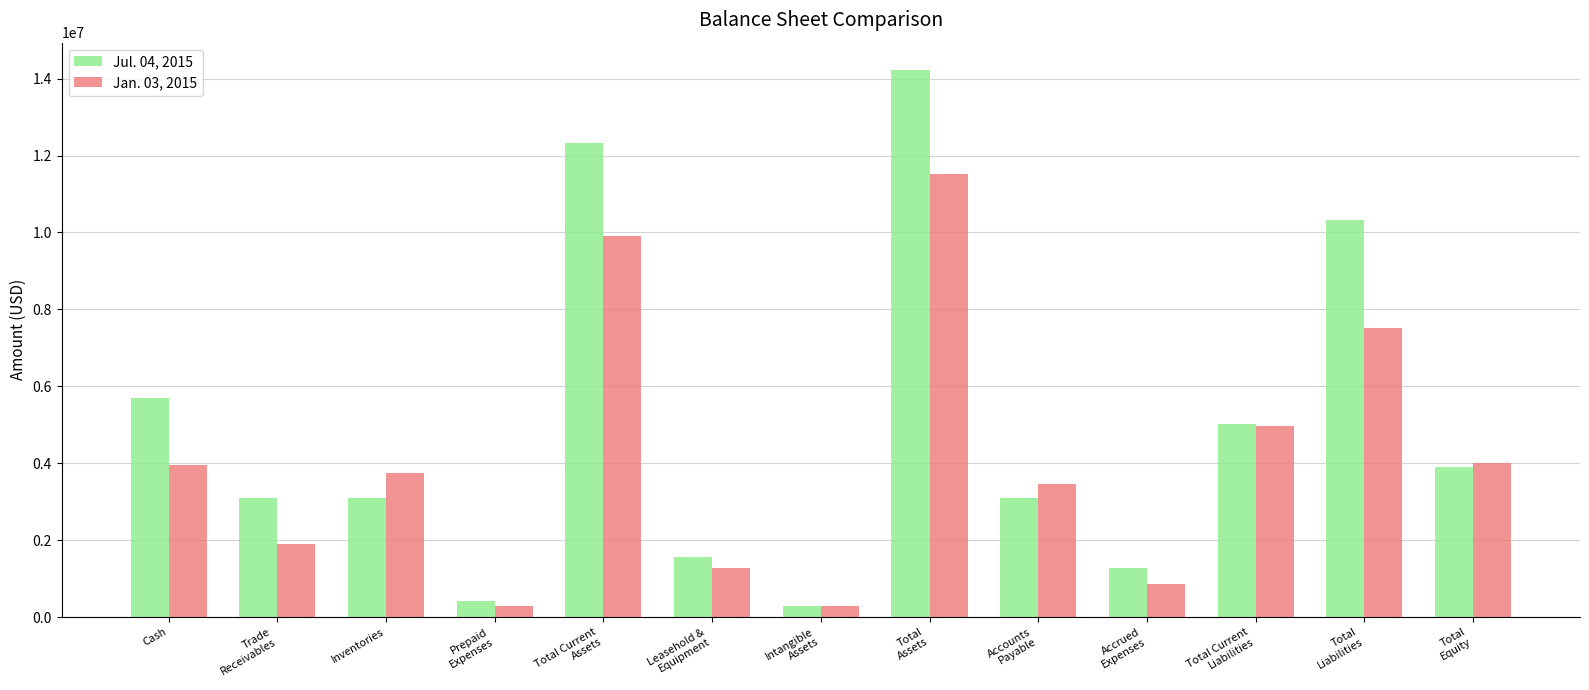

Between Total
Assets and Accounts
Payable, which series saw the biggest shift?

Jul. 04, 2015